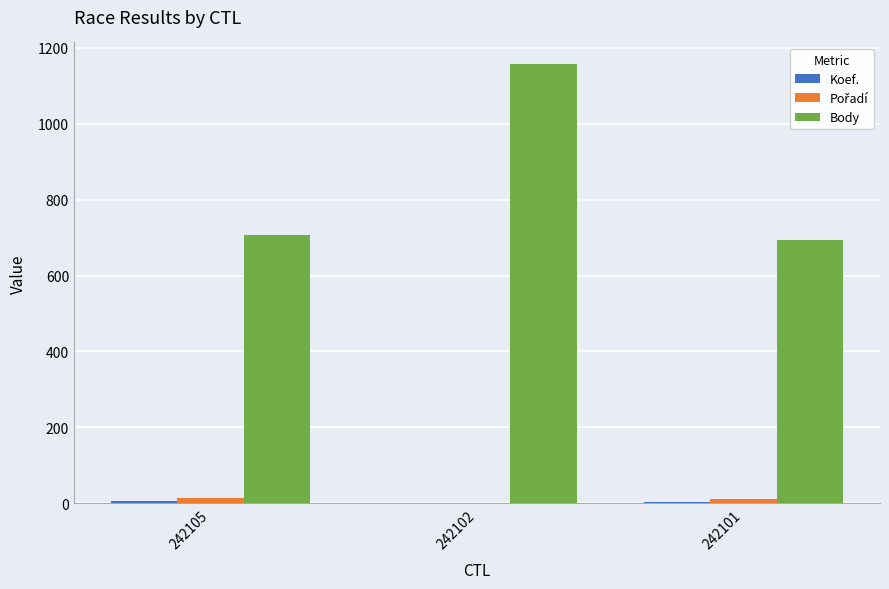

True or false: Body has a value of 982 at 242105.

False